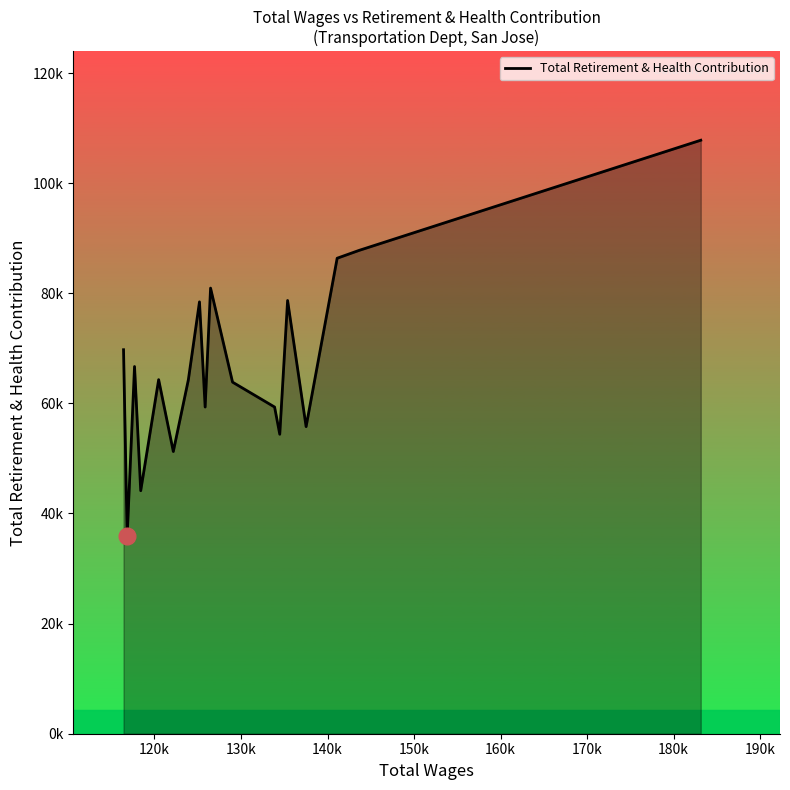

What is the maximum value shown in the chart?

107794